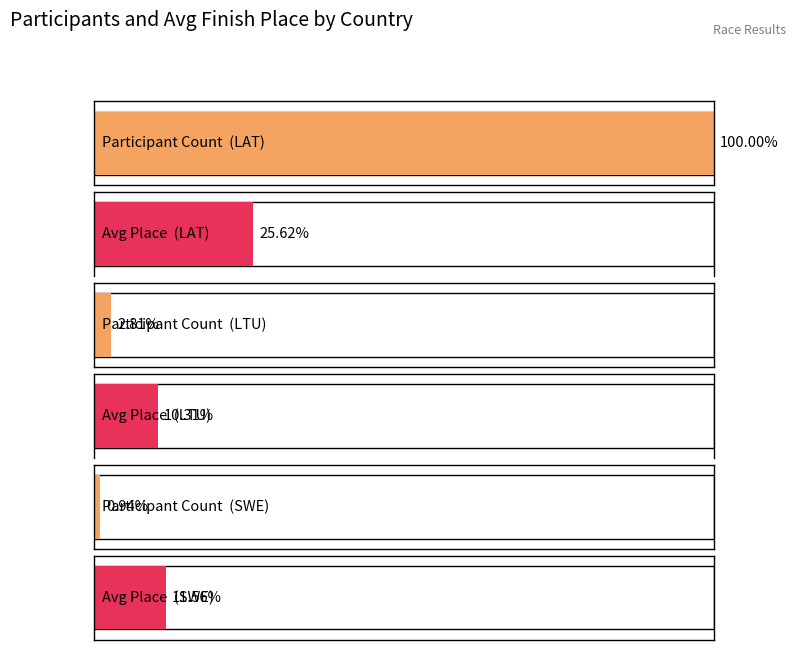

At LTU, list the series in order from smallest to largest.

Participant Count, Avg Position